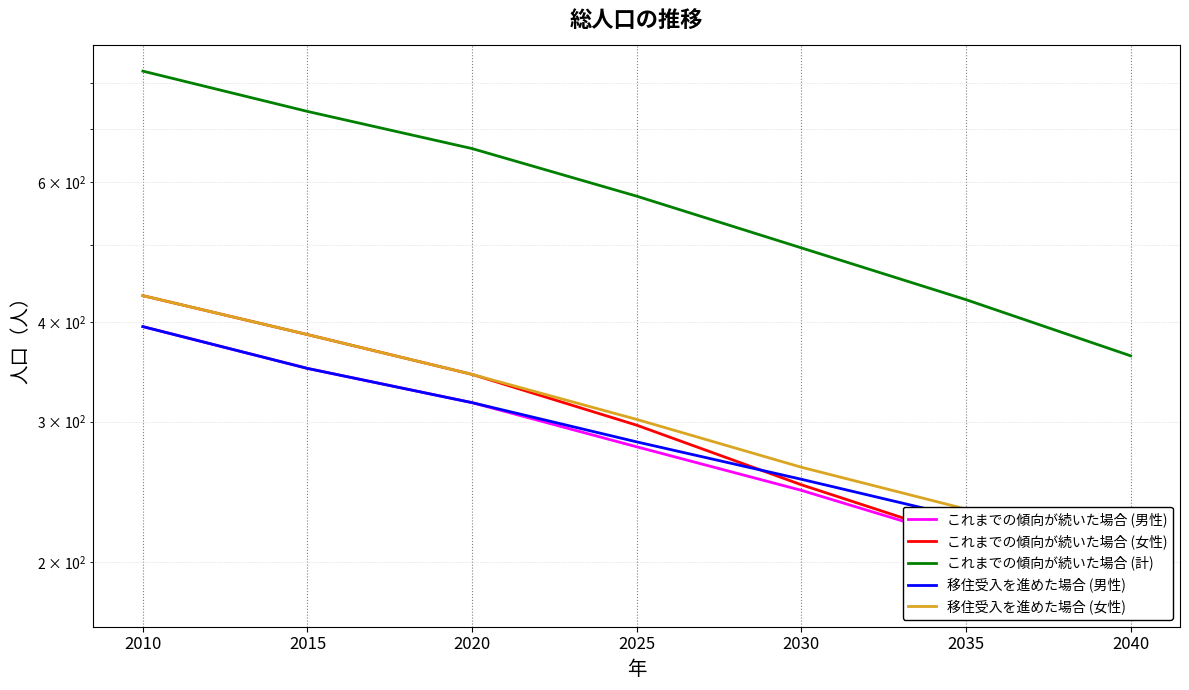

At how many categories does at least one series exceed 568?

4